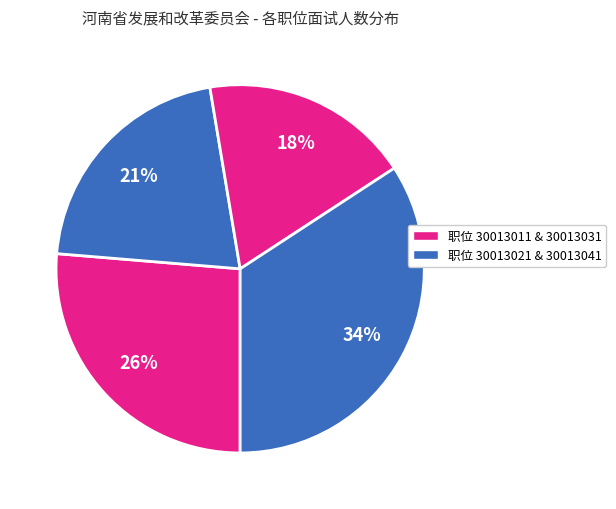

How many slices are in this pie chart?

4